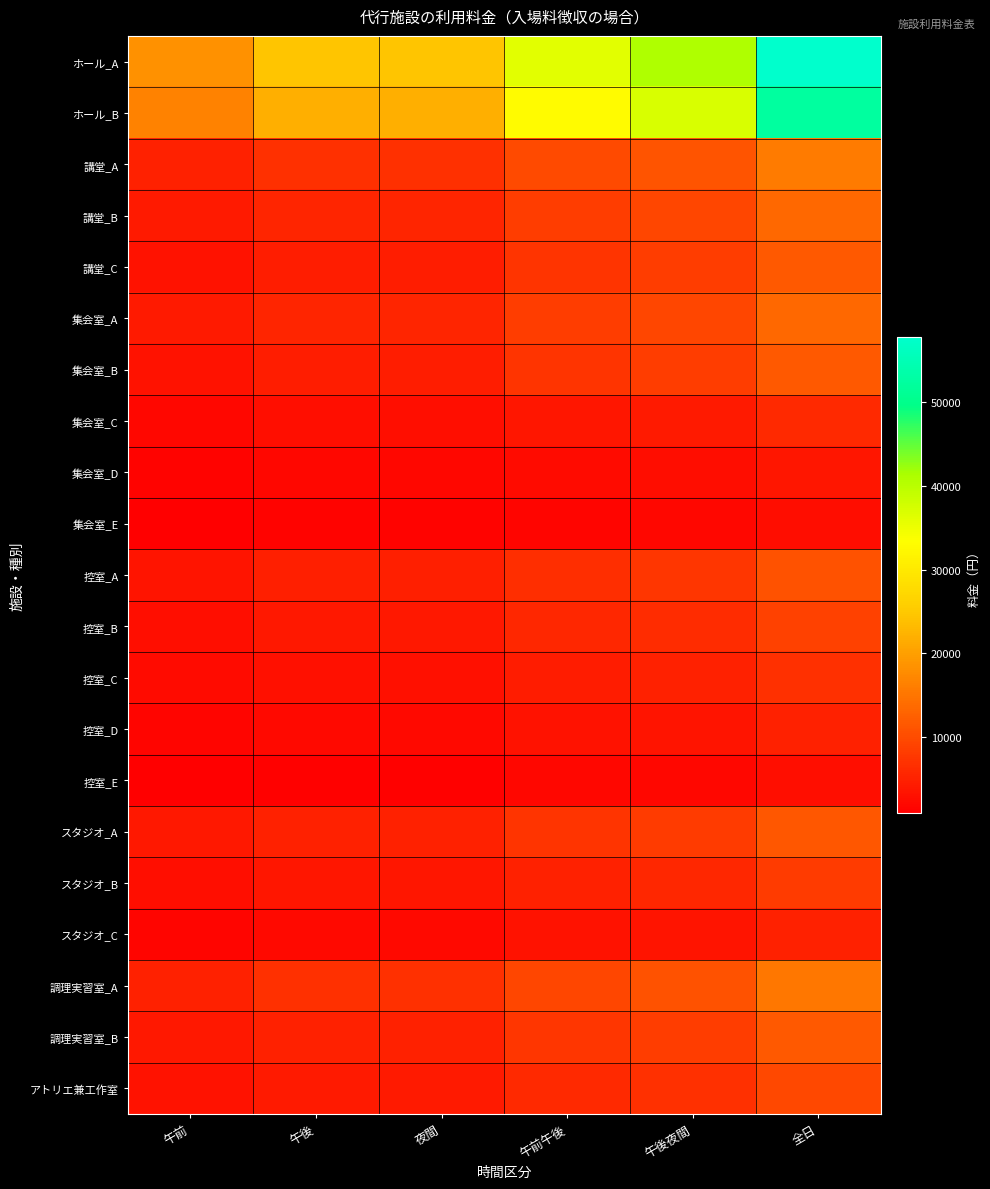

Between 夜間 and 午後夜間, which series saw the biggest shift?

ホール_A